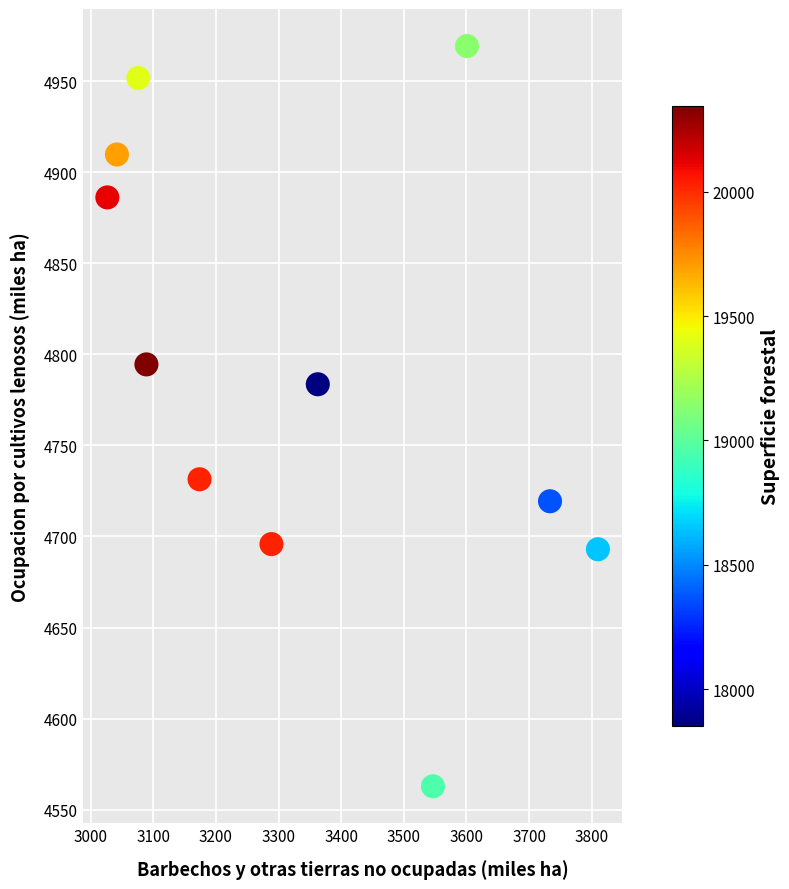

What is the range of Y values (max minus min)?

406.3